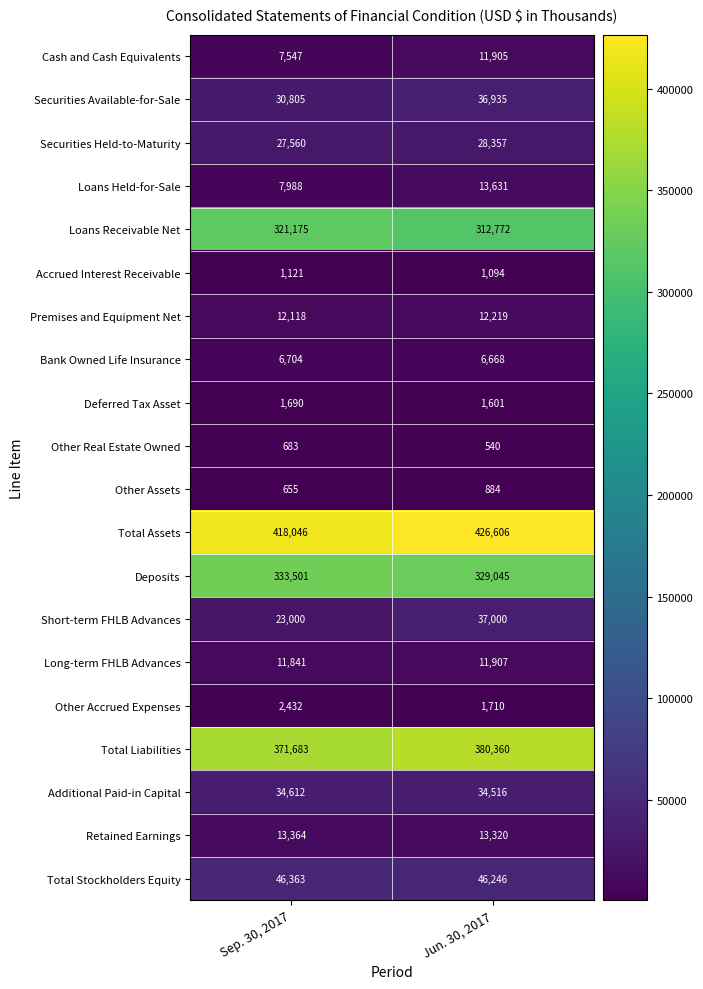

What is the average value of the Other Real Estate Owned series?

612